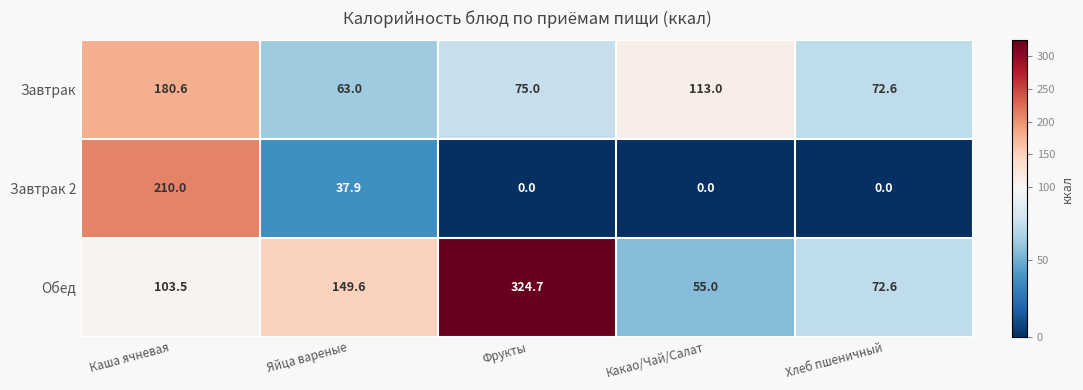

Reading left to right, transcribe all the data shown in this chart.

Завтрак: 180.6	63.0	75.0	113.0	72.6
Завтрак 2: 210.0	37.9	0.0	0.0	0.0
Обед: 103.5	149.6	324.7	55.0	72.6